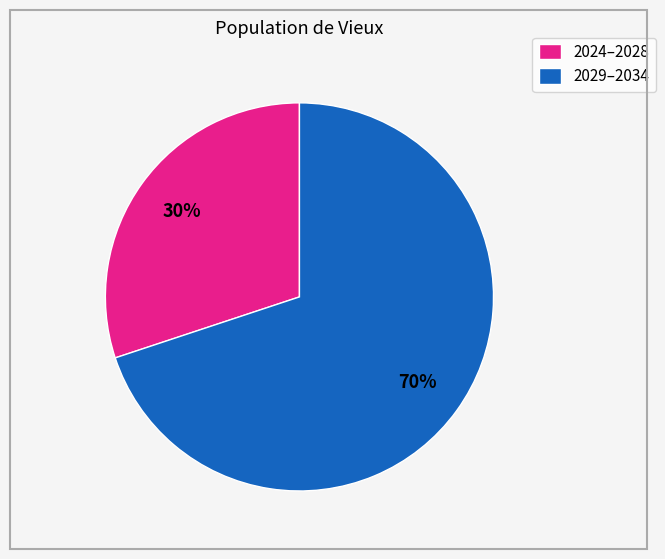

What is the largest slice in the pie chart?

2029–2034